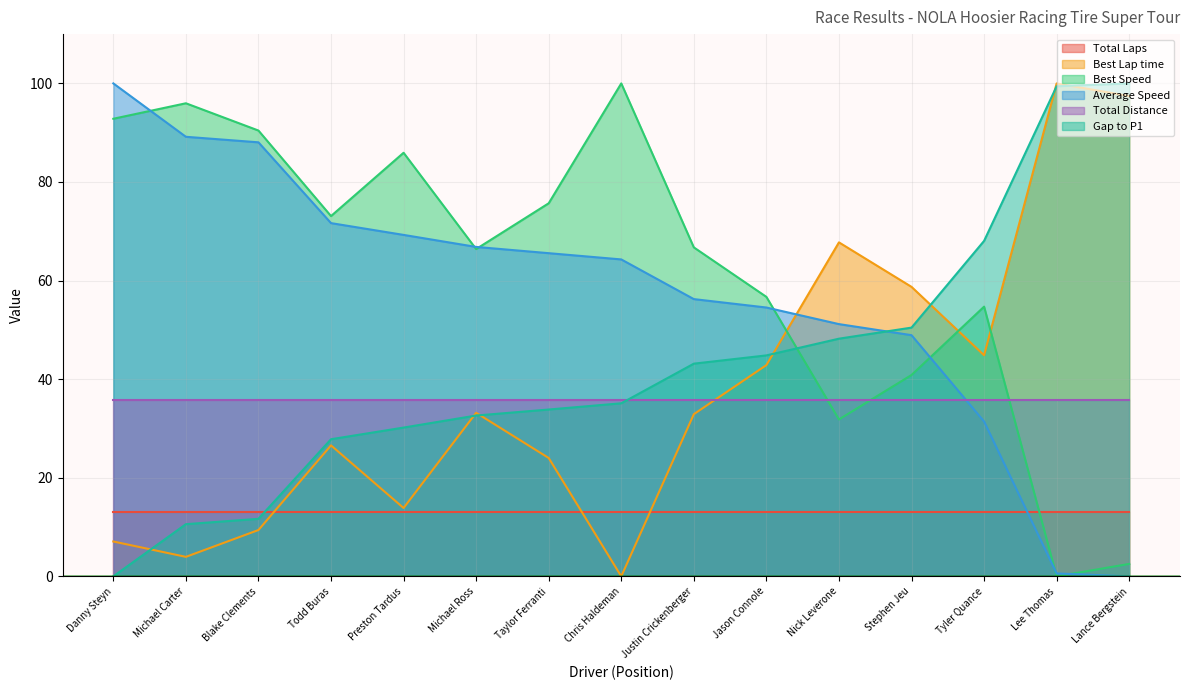

How many lines are shown in the chart?

6